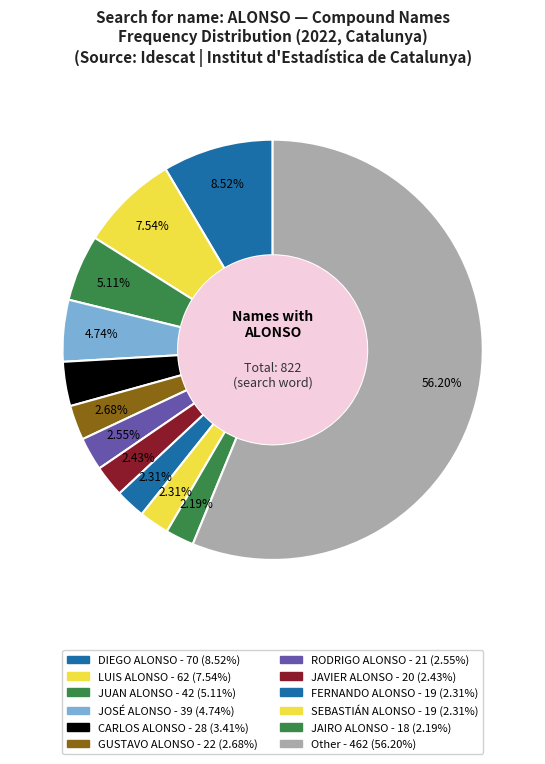

What percentage is the JAVIER ALONSO slice, to the nearest percent?

2%